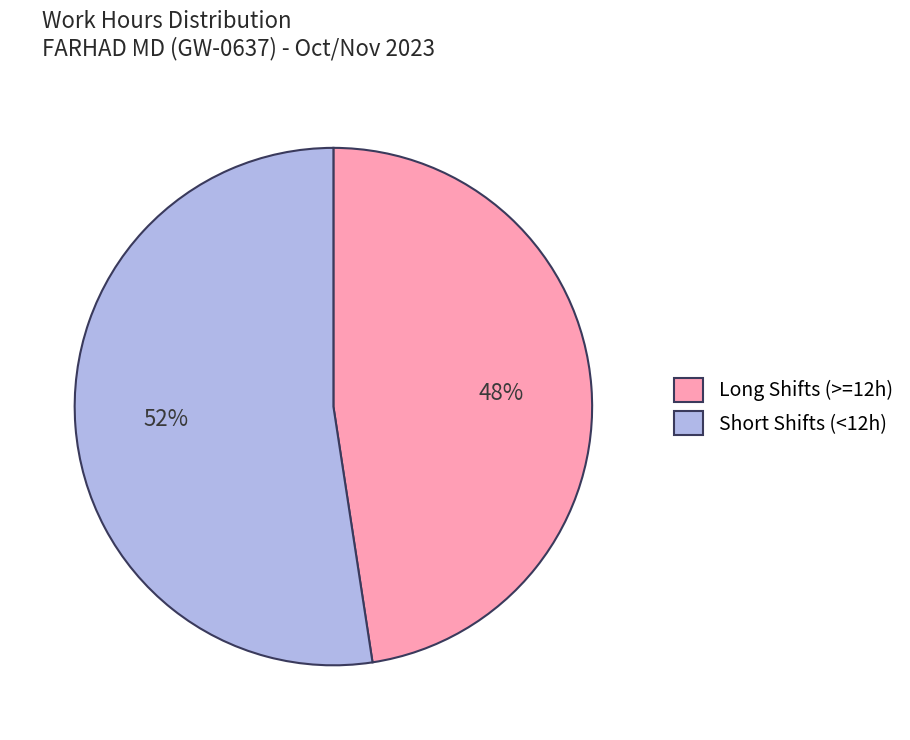

Which slice is the smallest?

Long Shifts (>=12h)